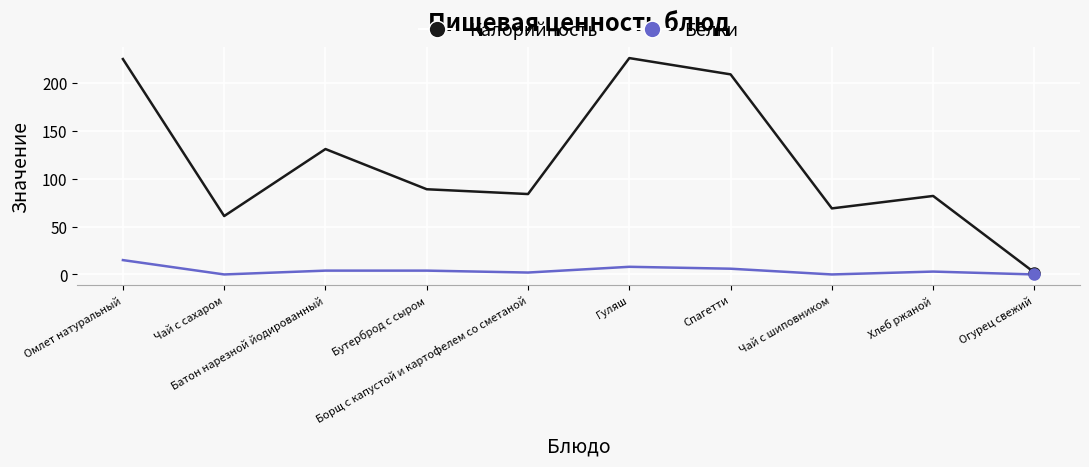

At how many categories does at least one series exceed 67?

8